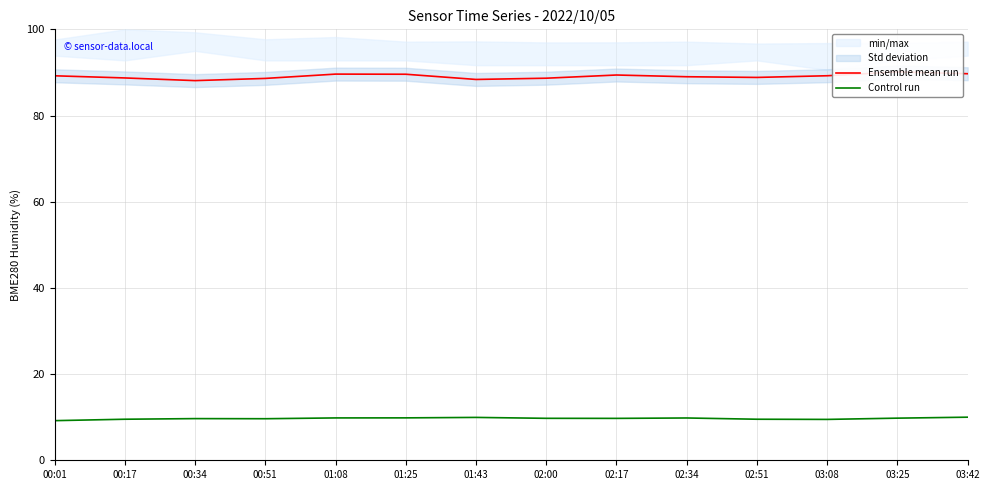

True or false: Control run and Ensemble mean run intersect in this chart.

False